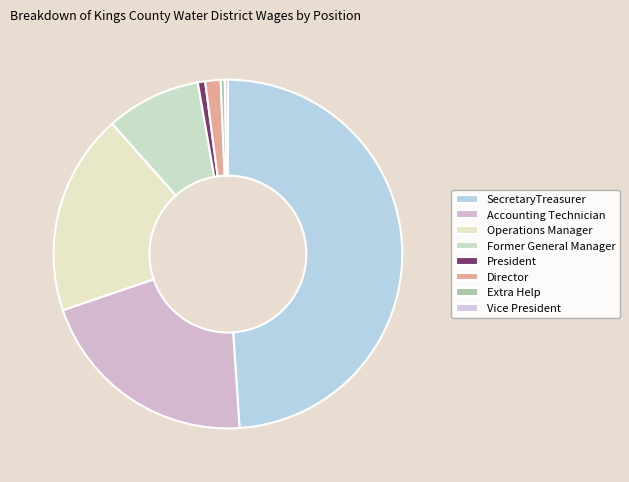

To the nearest percent, what percentage of the pie is Accounting Technician?

21%